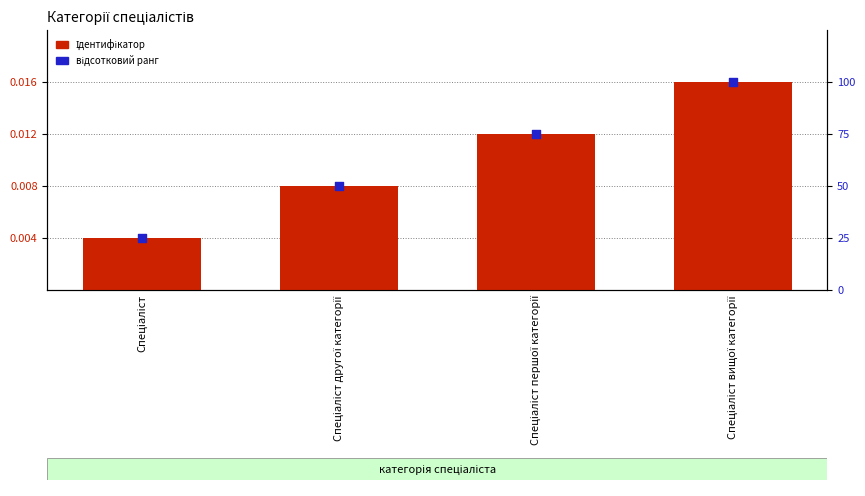

Which series has the largest total across all categories?

Ідентифікатор